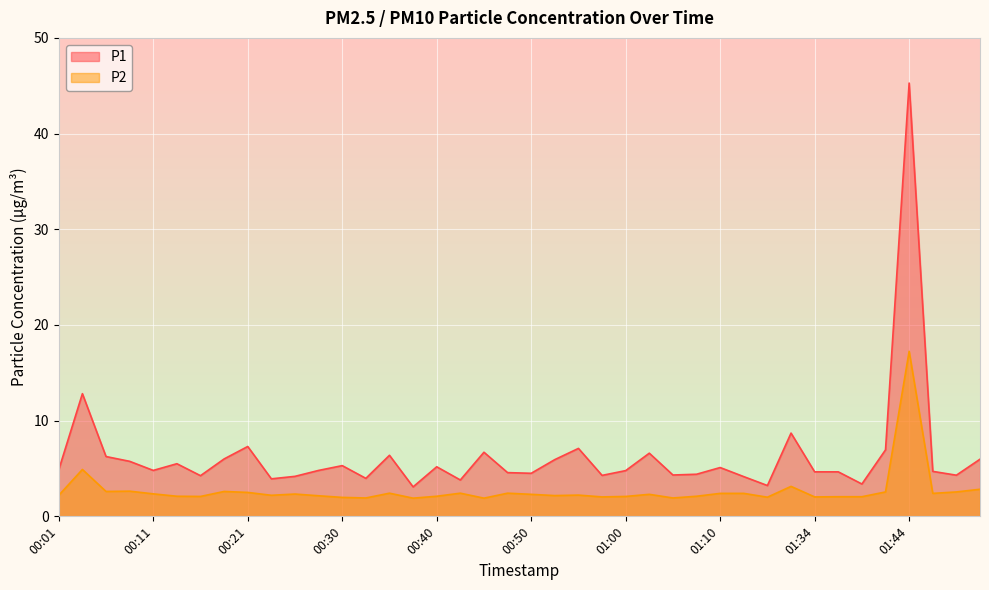

Does the chart display data point markers on the line(s)?

No